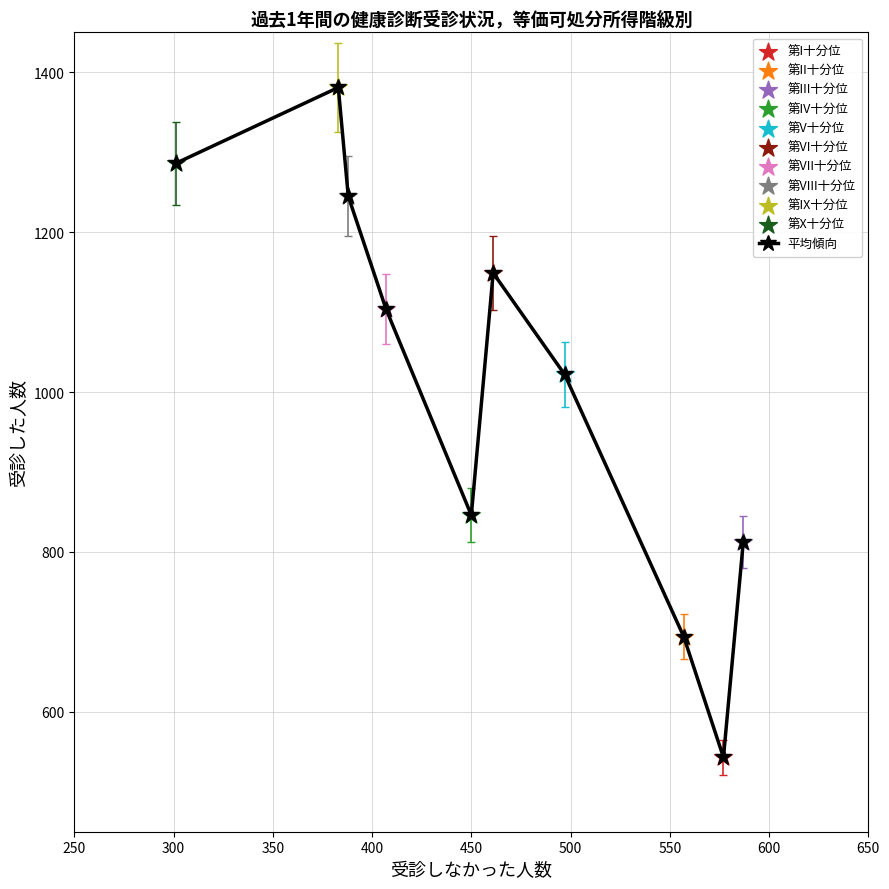

What is the value of the 7th point from the left?

1022